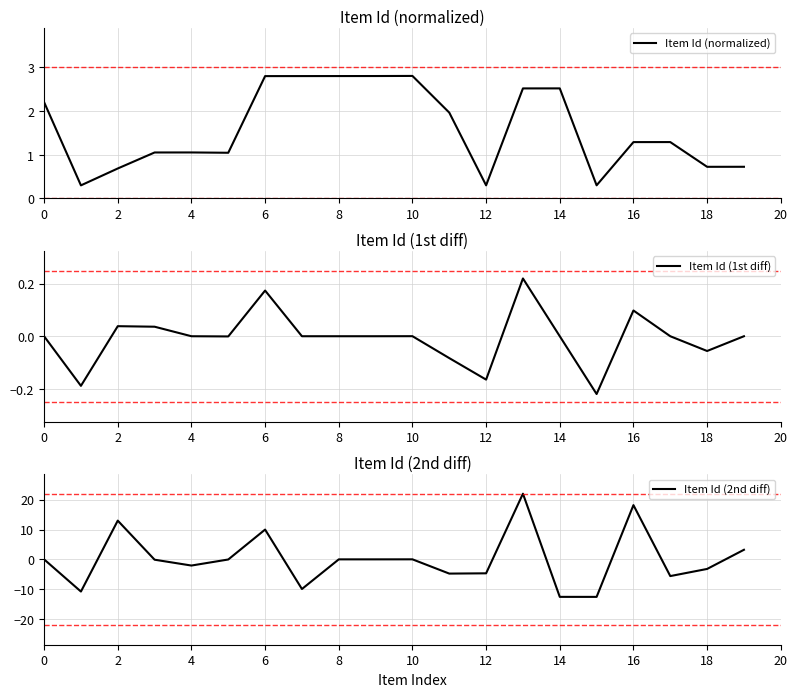

What is the maximum value for Item Id (normalized)?

2.8